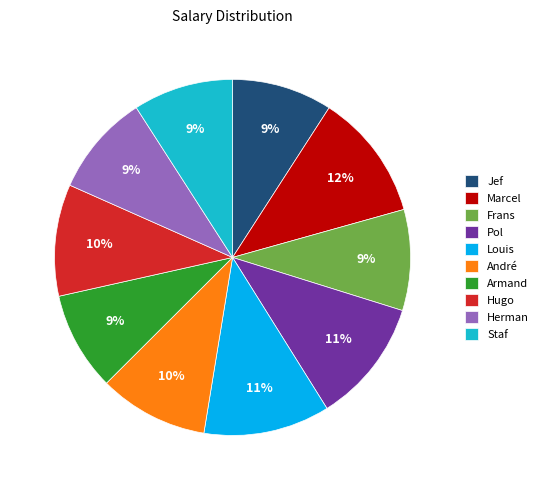

Is the sum of Armand and André greater than half?

No